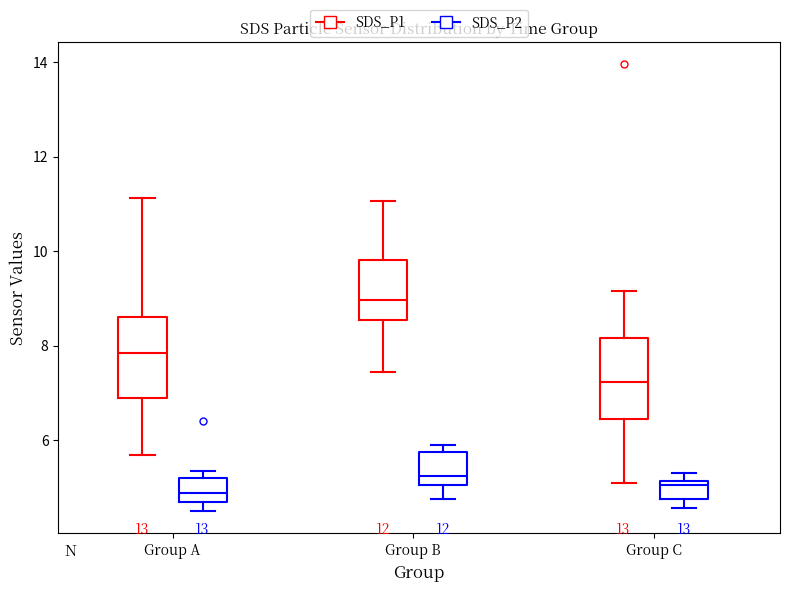

Reading left to right, read every box against the y-axis: the position of its median line, the range the box covers, and the ends of its whiskers. The values are not printed on the chart, so give them approximately, as read against the axis.

Group A (SDS_P1): median 7.8, box 7.0 to 8.6, whiskers 5.6 to 11.2
Group A (SDS_P2): median 4.8, box 4.6 to 5.2, whiskers 4.6 (just below the box's lower edge) to 5.4
Group B (SDS_P1): median 9.0, box 8.6 to 9.8, whiskers 7.4 to 11.0
Group B (SDS_P2): median 5.2, box 5.0 to 5.8, whiskers 4.8 to 6.0
Group C (SDS_P1): median 7.2, box 6.4 to 8.2, whiskers 5.2 to 9.2
Group C (SDS_P2): median 5.0, box 4.8 to 5.2, whiskers 4.6 to 5.4